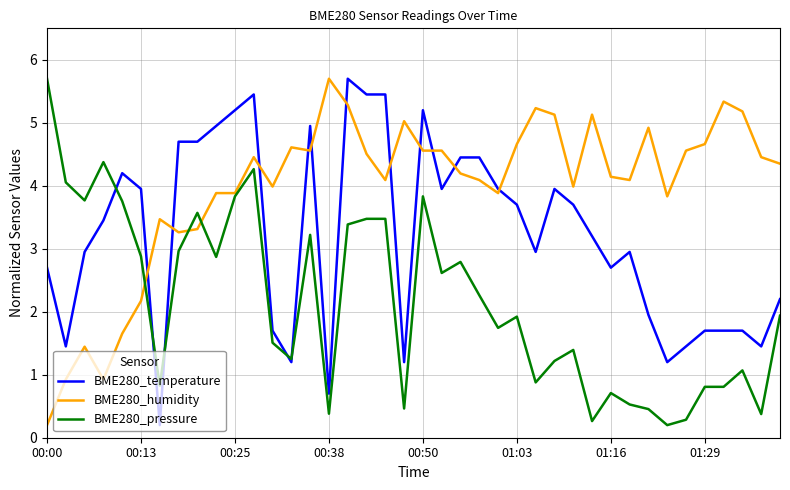

How many intersections are there between BME280_temperature and BME280_humidity?

11